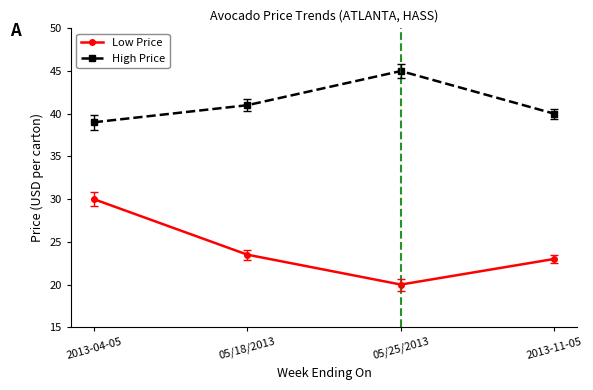

What is the total value across all series at 2013-11-05?

63.0